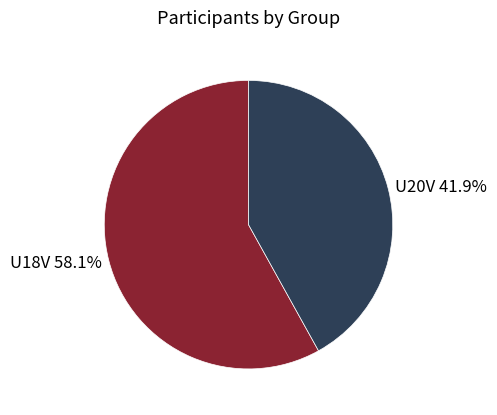

To the nearest percent, what is the combined percentage of U18V and U20V?

100%